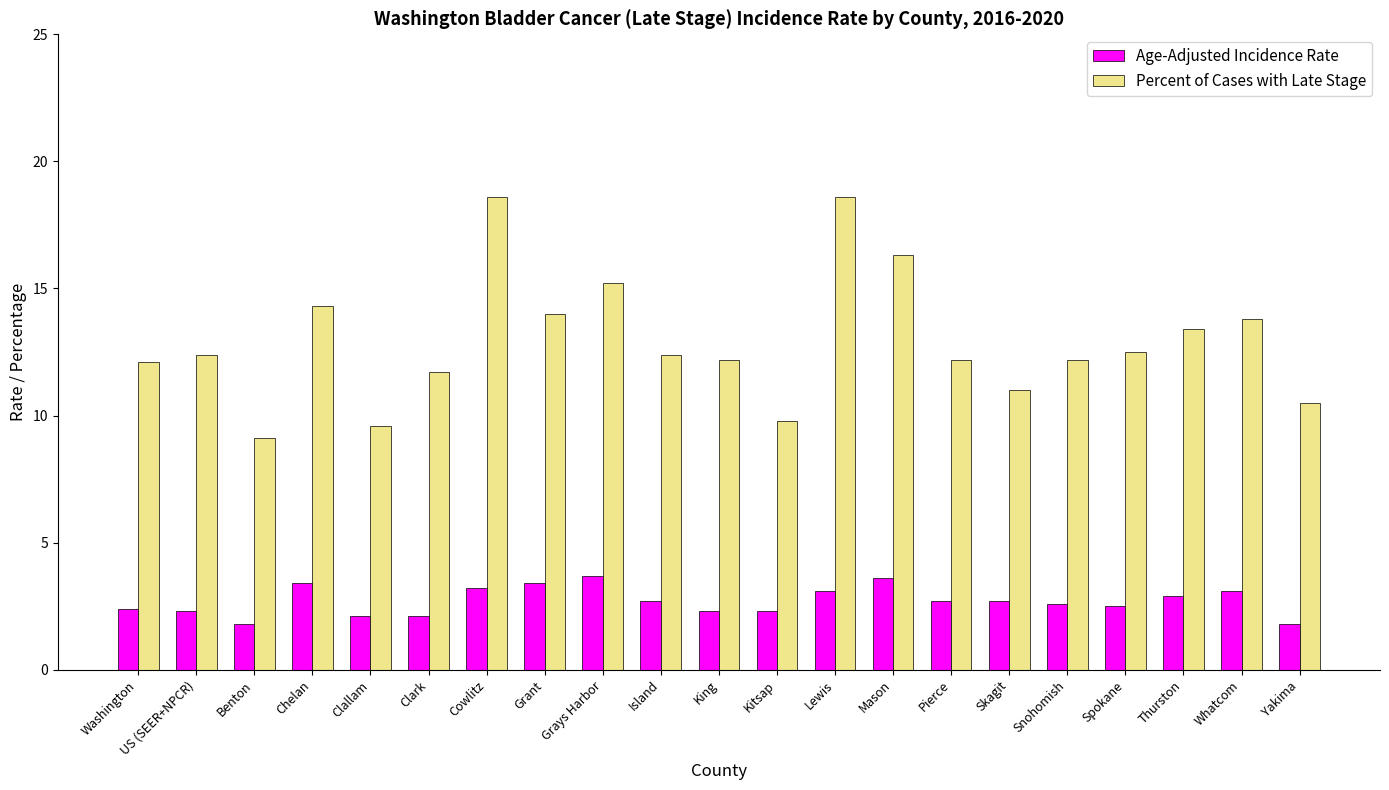

What is the maximum value shown in the chart?

18.6